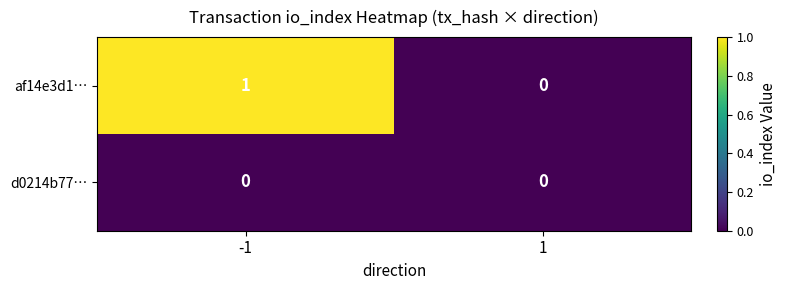

What is the spread (max minus min) of values at -1?

1